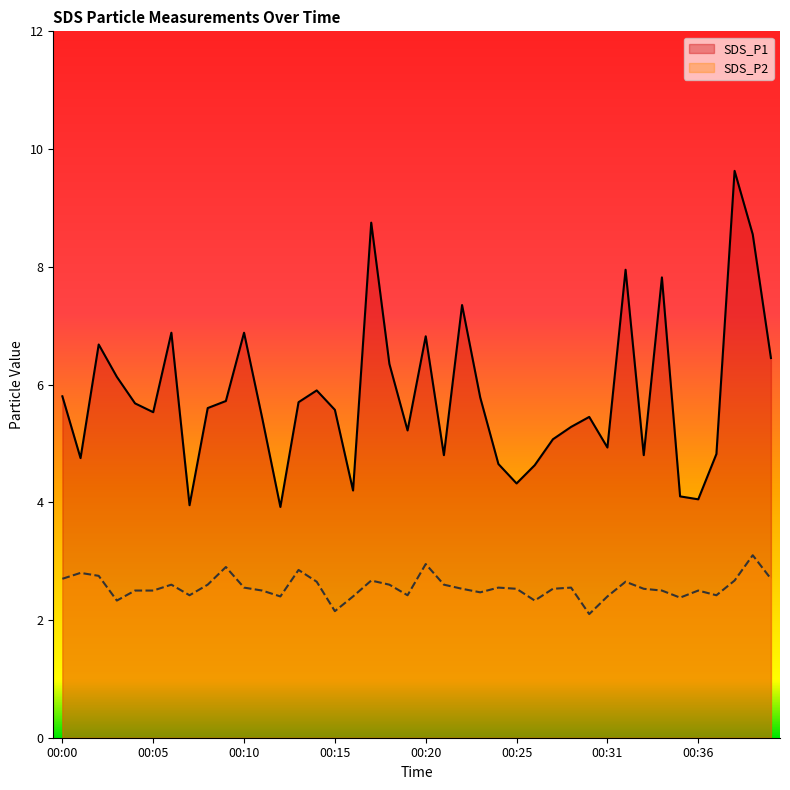

Reading left to right, transcribe all the data shown in this chart.

SDS_P1: 00:00=5.8	00:01=4.8	00:02=6.7	00:03=6.1	00:04=5.7	00:05=5.5	00:06=6.9	00:07=4.0	00:08=5.6	00:09=5.7	00:10=6.9	00:11=5.4	00:12=3.9	00:13=5.7	00:14=5.9	00:15=5.6	00:16=4.2	00:17=8.8	00:18=6.3	00:19=5.2	00:20=6.8	00:21=4.8	00:22=7.3	00:23=5.8	00:24=4.7	00:25=4.3	00:27=4.6	00:28=5.1	00:29=5.3	00:30=5.5	00:31=4.9	00:32=8.0	00:33=4.8	00:34=7.8	00:35=4.1	00:36=4.0	00:37=4.8	00:38=9.6	00:39=8.6	00:40=6.5
SDS_P2: 00:00=2.7	00:01=2.8	00:02=2.8	00:03=2.3	00:04=2.5	00:05=2.5	00:06=2.6	00:07=2.4	00:08=2.6	00:09=2.9	00:10=2.5	00:11=2.5	00:12=2.4	00:13=2.9	00:14=2.6	00:15=2.1	00:16=2.4	00:17=2.7	00:18=2.6	00:19=2.4	00:20=3.0	00:21=2.6	00:22=2.5	00:23=2.5	00:24=2.5	00:25=2.5	00:27=2.3	00:28=2.5	00:29=2.5	00:30=2.1	00:31=2.4	00:32=2.6	00:33=2.5	00:34=2.5	00:35=2.4	00:36=2.5	00:37=2.4	00:38=2.7	00:39=3.1	00:40=2.7